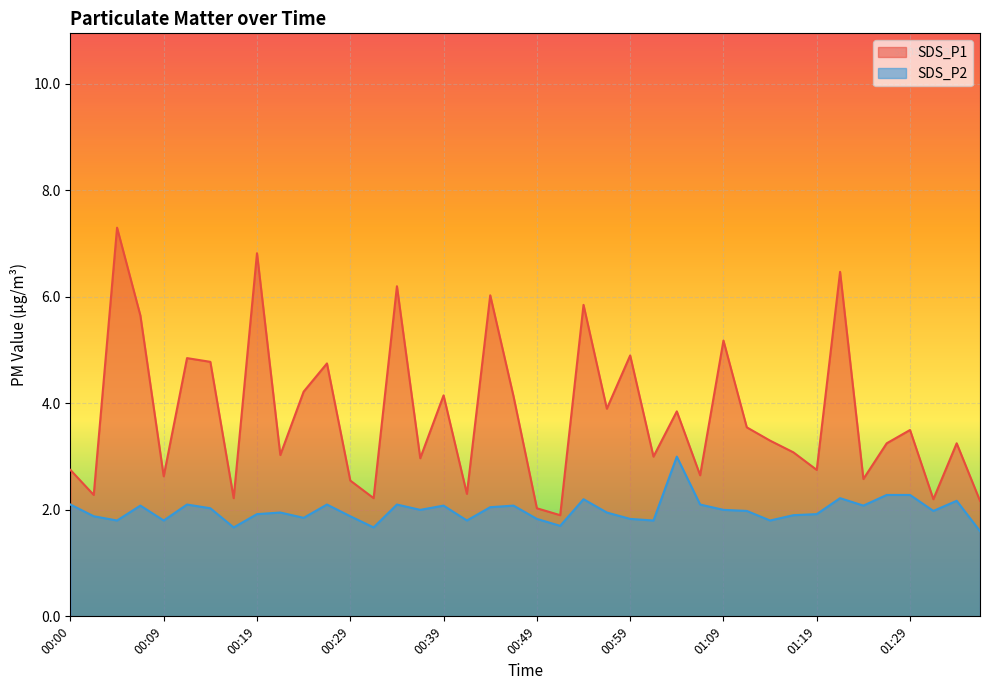

What is the total value across all series at 00:34?

8.3